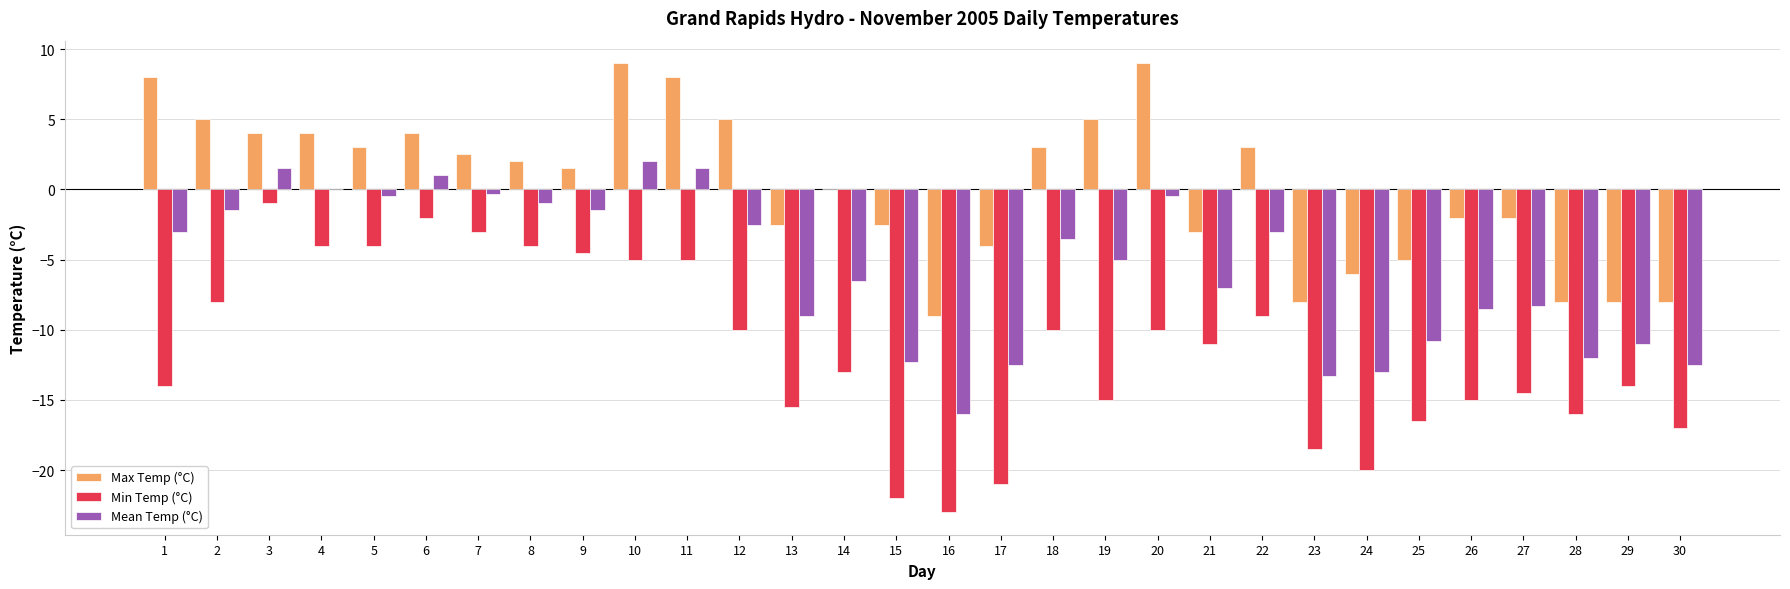

Reading right to left, transcribe all the data shown in this chart.

Max Temp (°C): -8.0	-8.0	-8.0	-2.0	-2.0	-5.0	-6.0	-8.0	3.0	-3.0	9.0	5.0	3.0	-4.0	-9.0	-2.5	0.0	-2.5	5.0	8.0	9.0	1.5	2.0	2.5	4.0	3.0	4.0	4.0	5.0	8.0
Min Temp (°C): -17.0	-14.0	-16.0	-14.5	-15.0	-16.5	-20.0	-18.5	-9.0	-11.0	-10.0	-15.0	-10.0	-21.0	-23.0	-22.0	-13.0	-15.5	-10.0	-5.0	-5.0	-4.5	-4.0	-3.0	-2.0	-4.0	-4.0	-1.0	-8.0	-14.0
Mean Temp (°C): -12.5	-11.0	-12.0	-8.3	-8.5	-10.8	-13.0	-13.3	-3.0	-7.0	-0.5	-5.0	-3.5	-12.5	-16.0	-12.3	-6.5	-9.0	-2.5	1.5	2.0	-1.5	-1.0	-0.3	1.0	-0.5	0.0	1.5	-1.5	-3.0